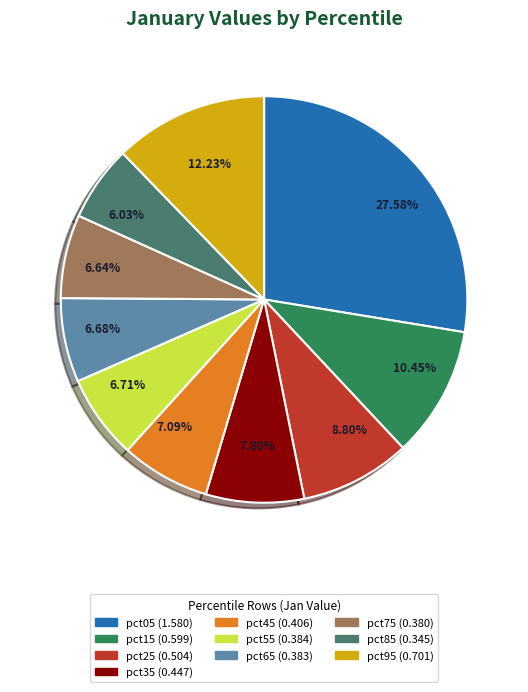

Does pct85 account for over 50% of the chart?

No